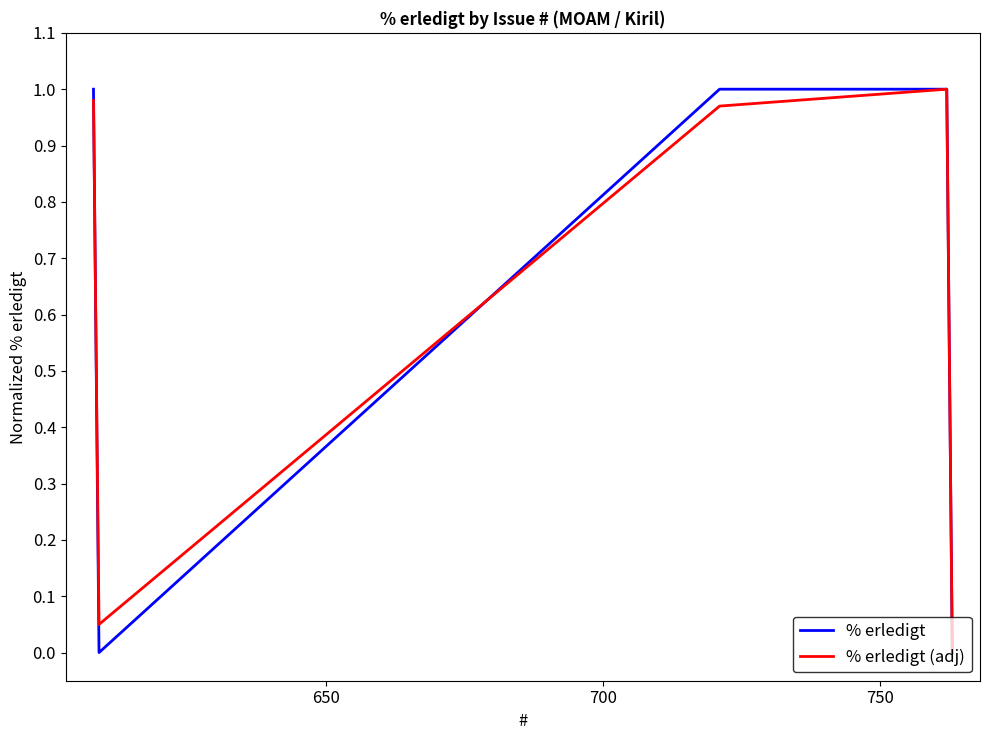

How many lines are shown in the chart?

2